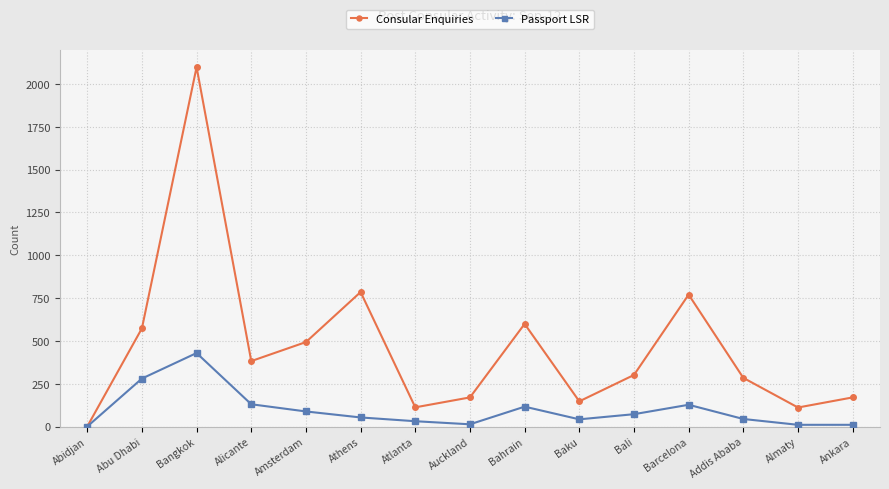

What is the sum of the Consular Enquiries values at Abu Dhabi and Almaty?

684